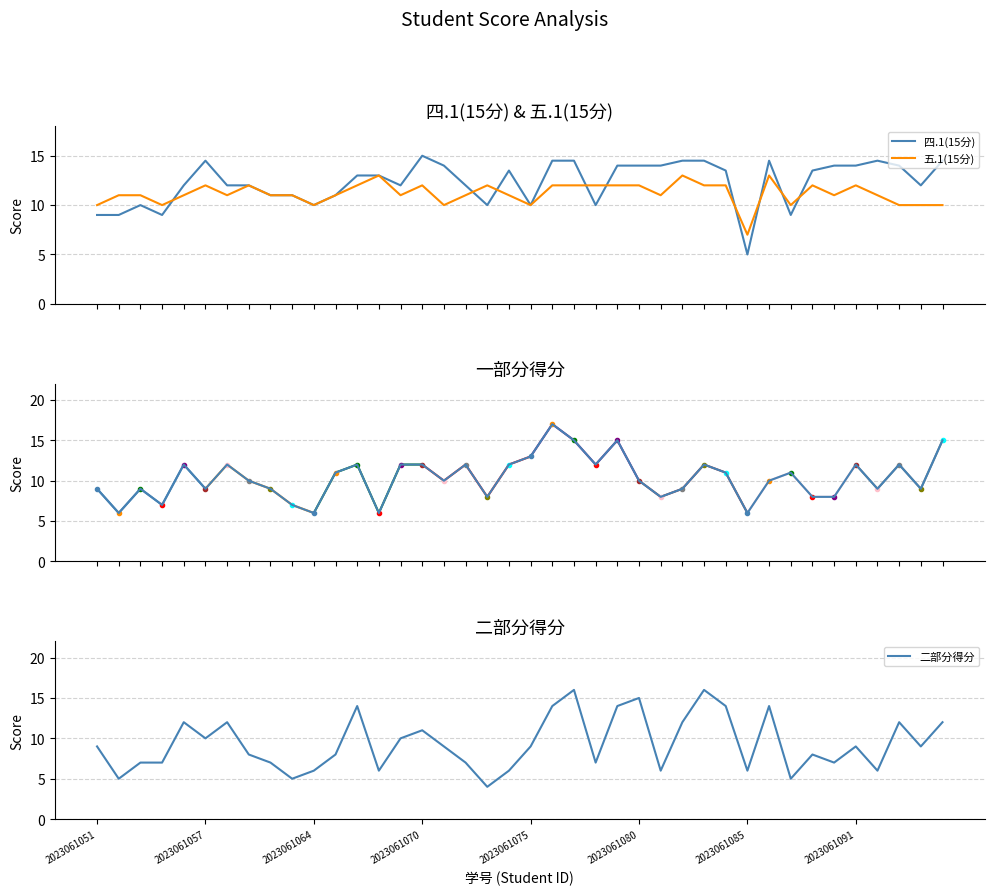

How many intersections are there between 五.1(15分) and 一部分得分?

13